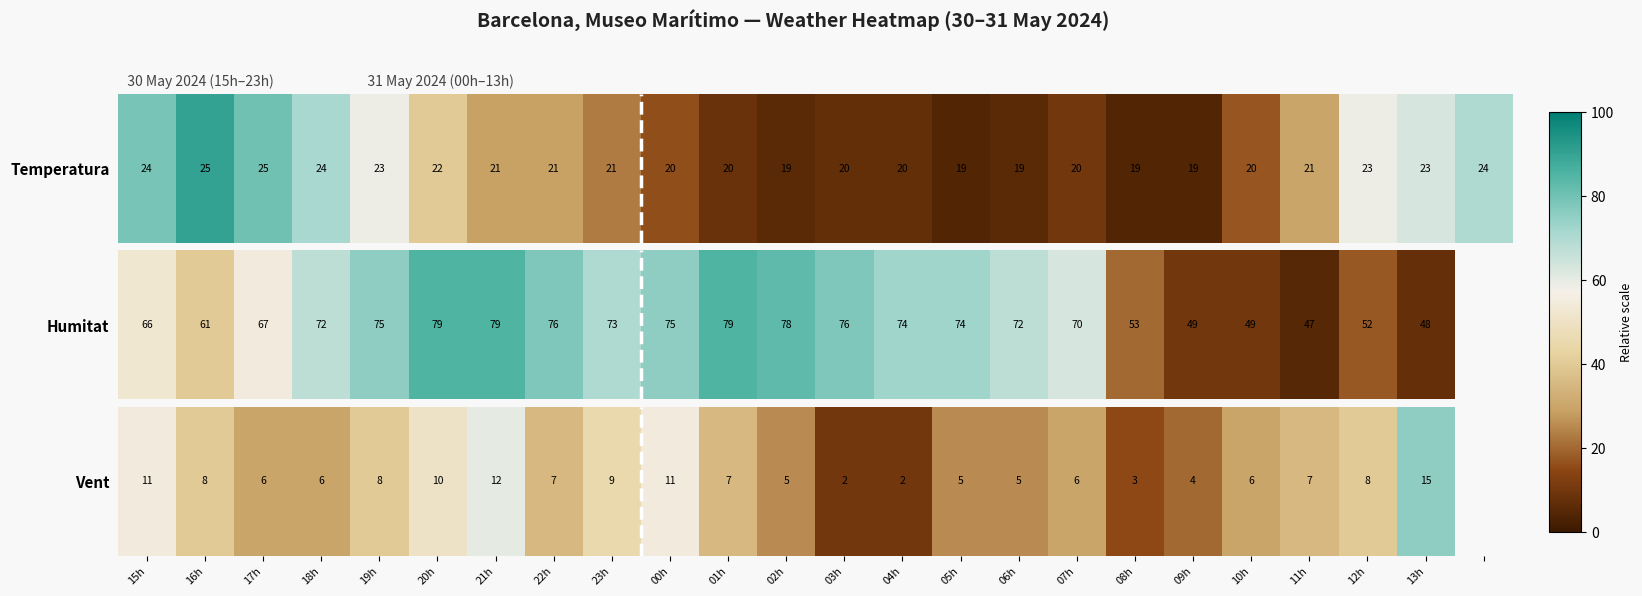

How many categories are shown in the chart?

24